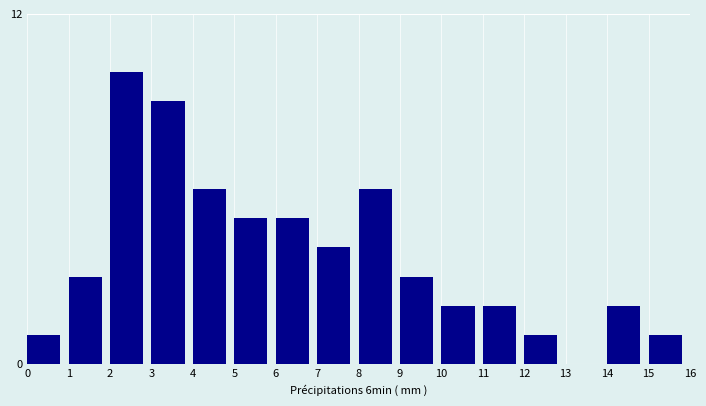

Reading right to left, transcribe all the data shown in this chart.

15=1	14=2	13=0	12=1	11=2	10=2	9=3	8=6	7=4	6=5	5=5	4=6	3=9	2=10	1=3	0=1